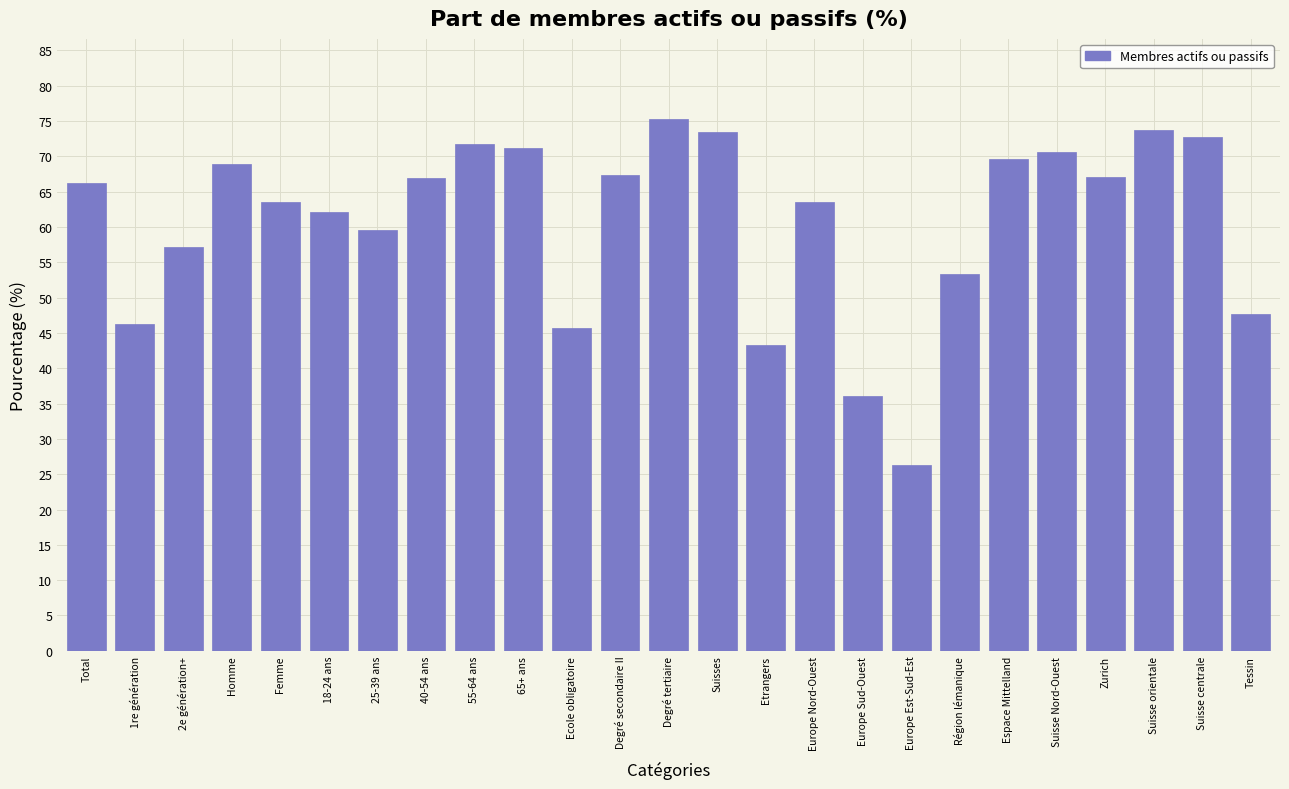

Is it true that the value at Région lémanique is 53.3?

True